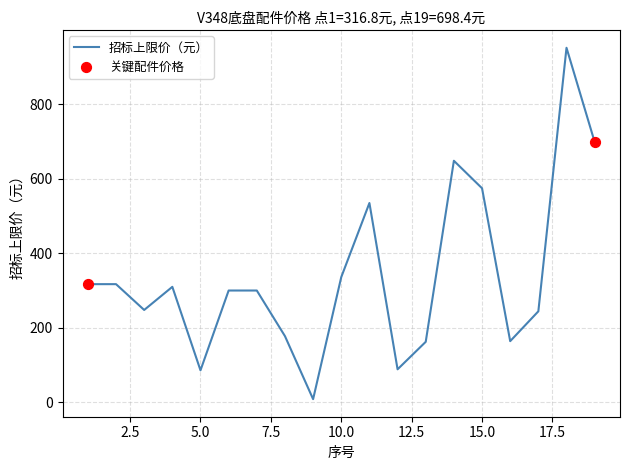

What is the greatest value displayed?

951.3